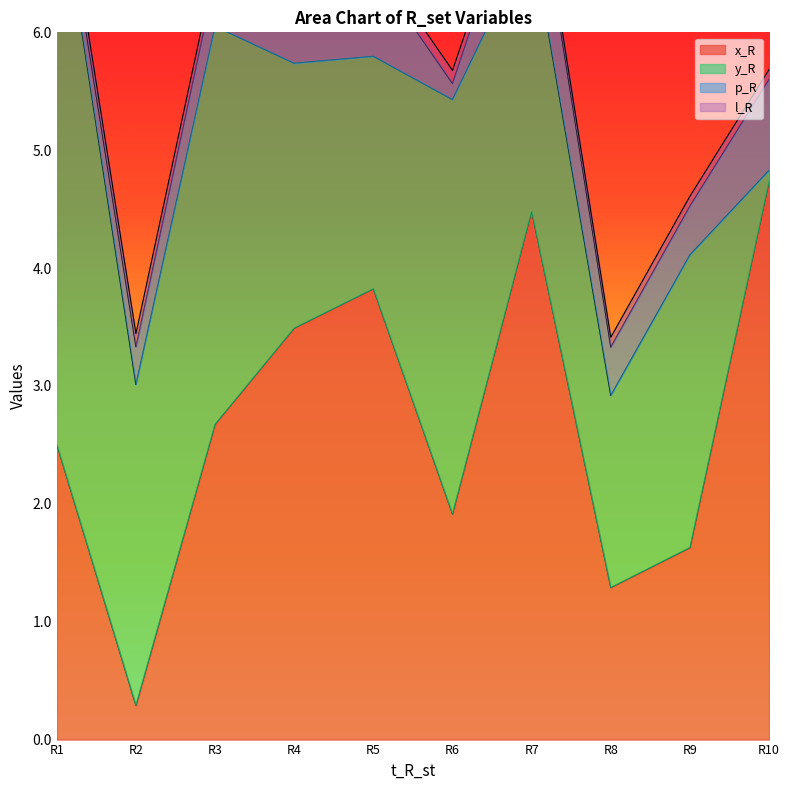

What are all the series names shown in the legend?

x_R, y_R, p_R, l_R